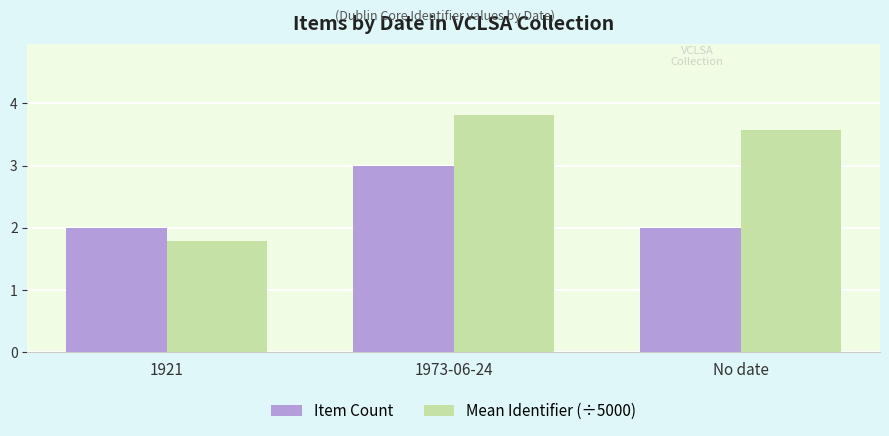

Reading left to right, list all the values displayed in this chart.

Item Count: 1921=2.0	1973-06-24=3.0	No date=2.0
Mean Identifier (÷5000): 1921=1.8	1973-06-24=3.8	No date=3.6